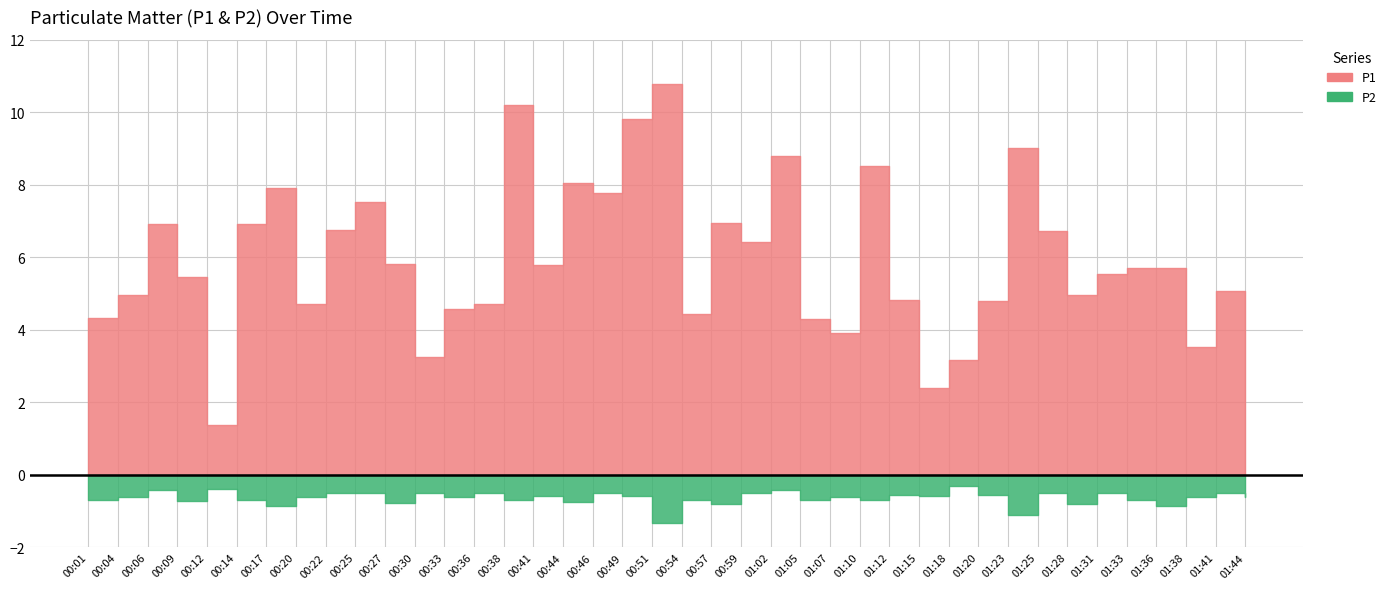

Count the number of categories in the chart.

40